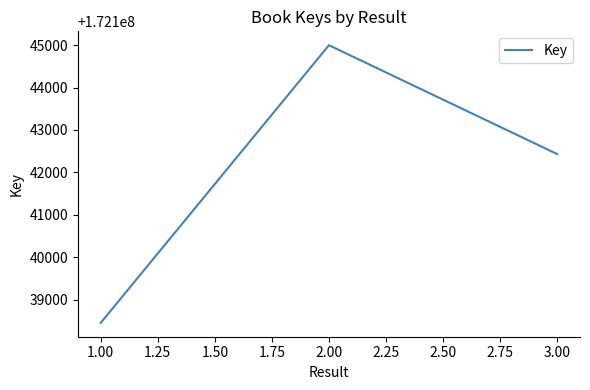

How many values are below 172142433?

1